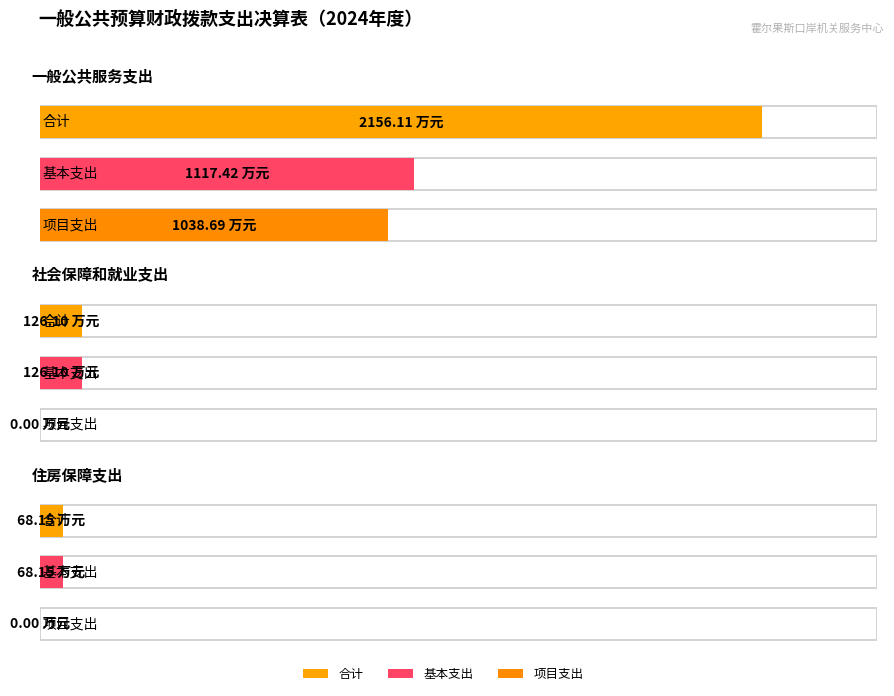

Is the value of 合计 at 一般公共服务支出 greater than the value of 基本支出 at 一般公共服务支出?

Yes